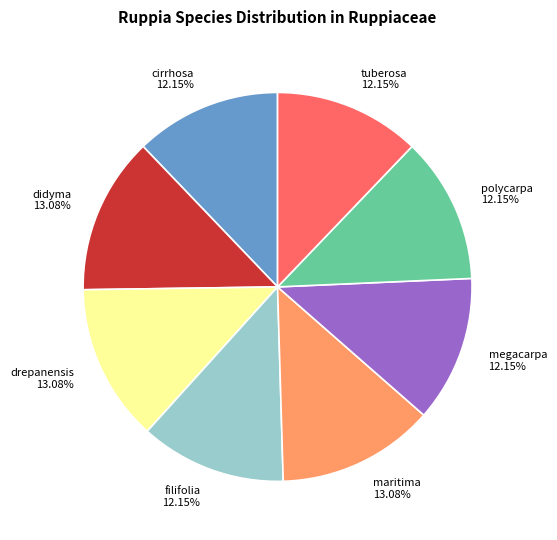

Approximately how many times larger is the value at drepanensis compared to megacarpa?

1.1